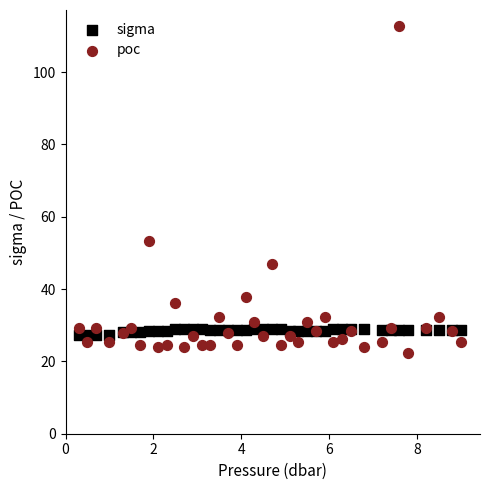

What are all the series names shown in the legend?

sigma, poc